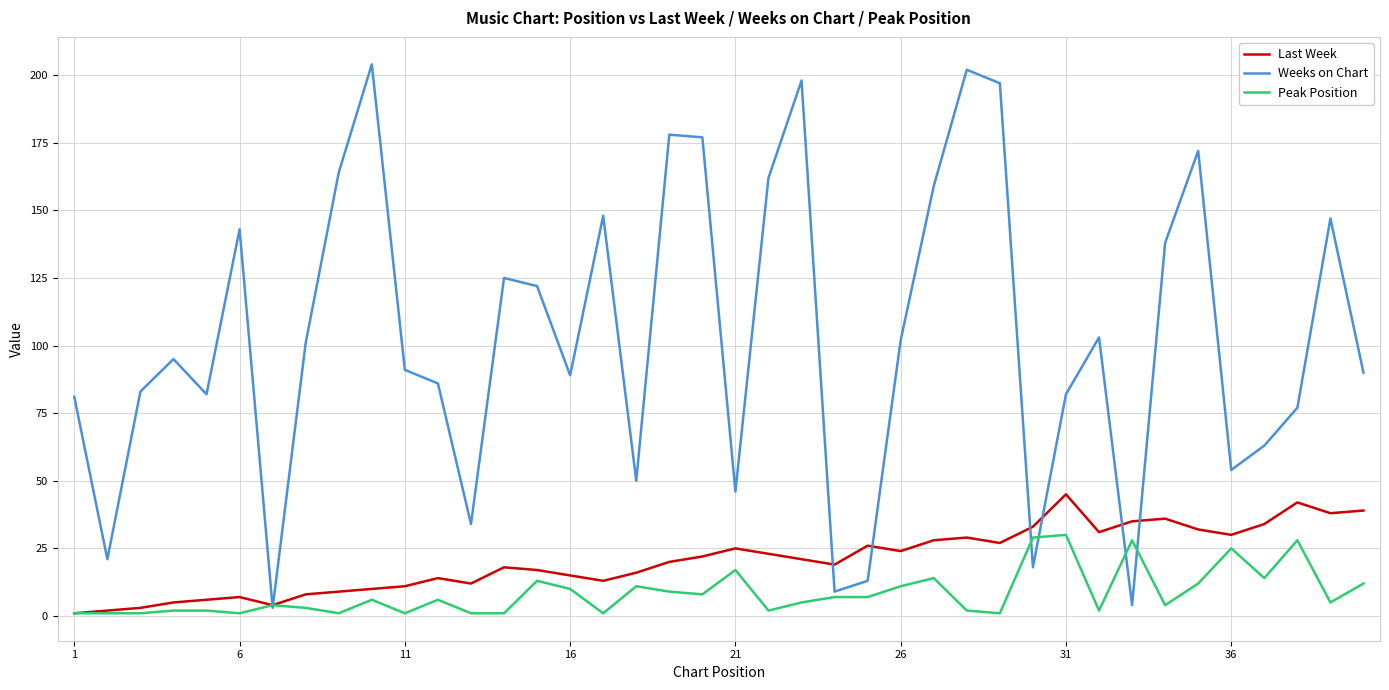

Which series has the largest total across all categories?

Weeks on Chart